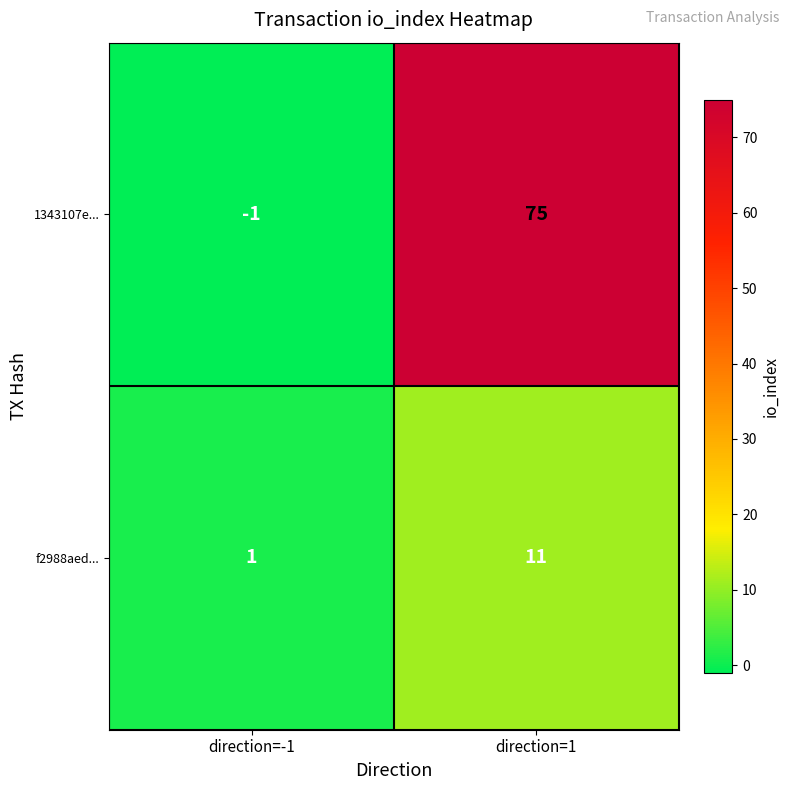

Is it true that 1343107e... equals 21 at direction=1?

False